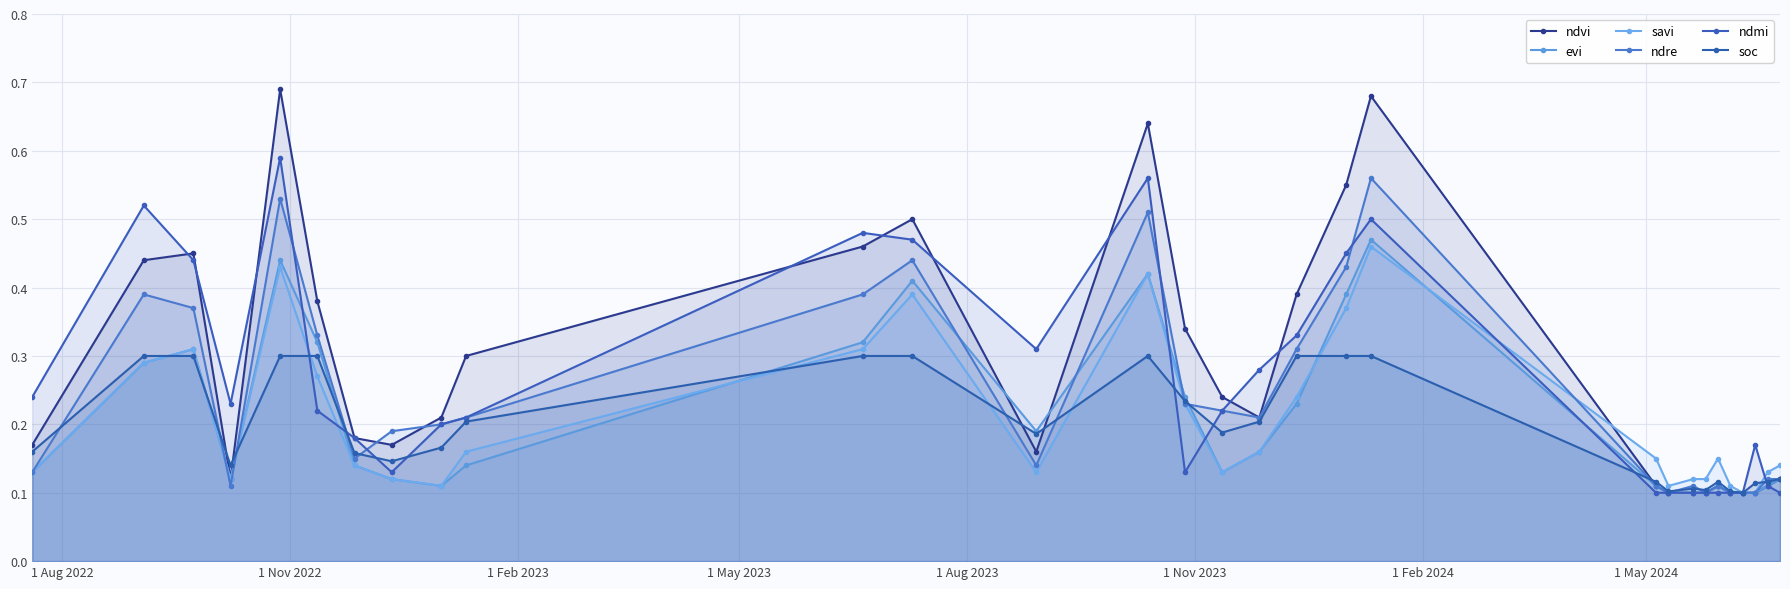

What is the value of the ndvi point at the 1st from the left?

0.2